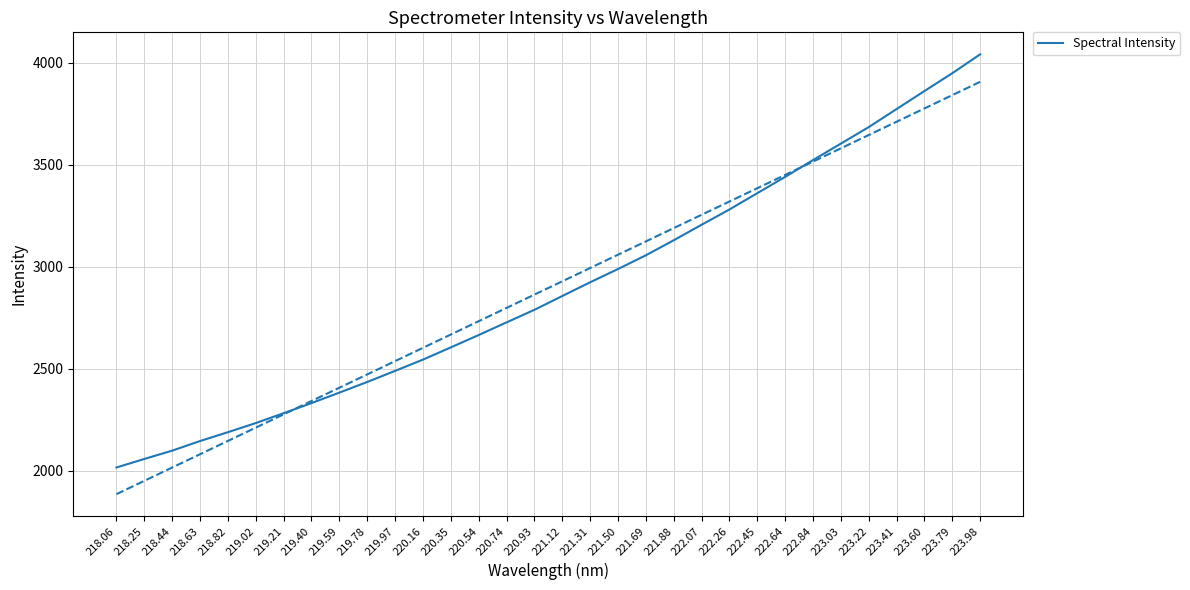

What is the change in value from 219.21 to 223.03?

+1320.9